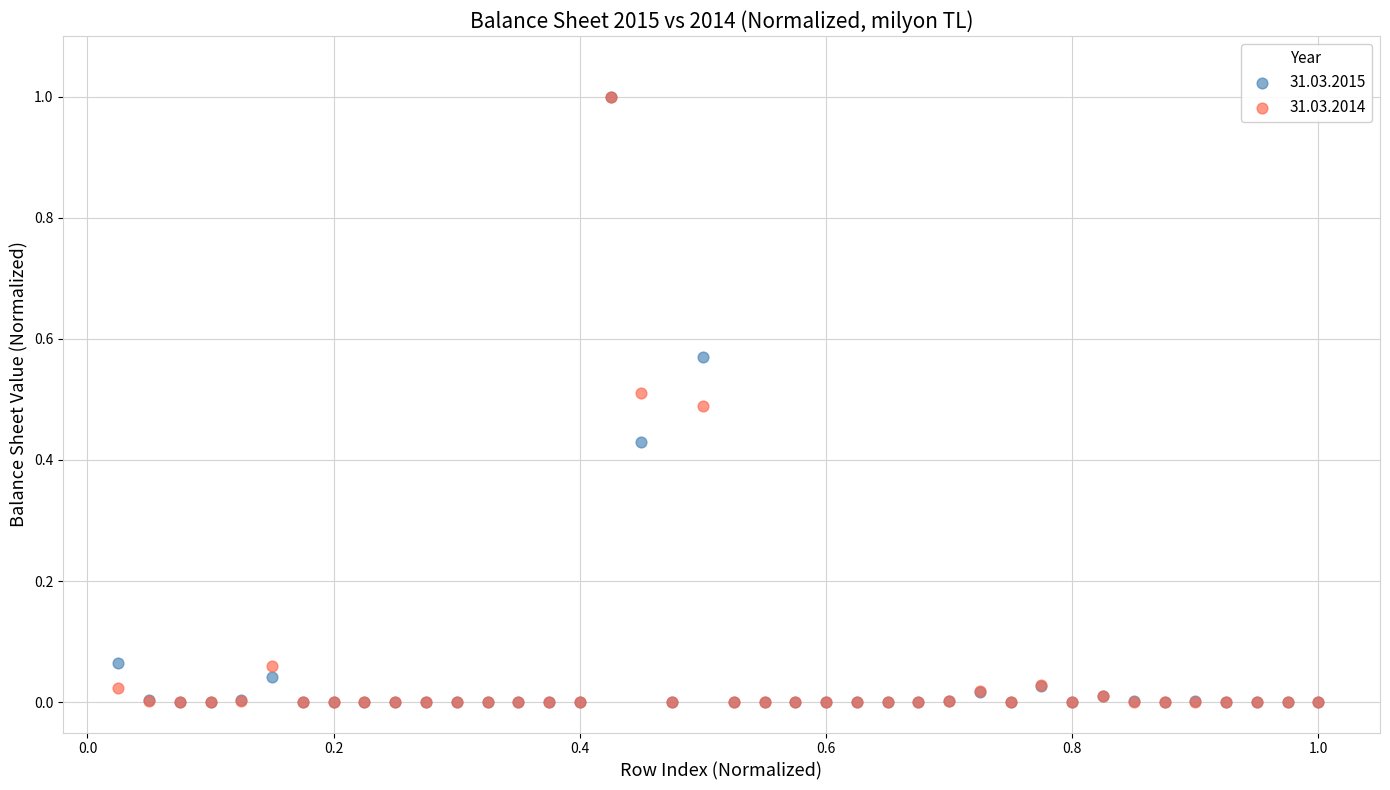

What are all the series names shown in the legend?

31.03.2015, 31.03.2014